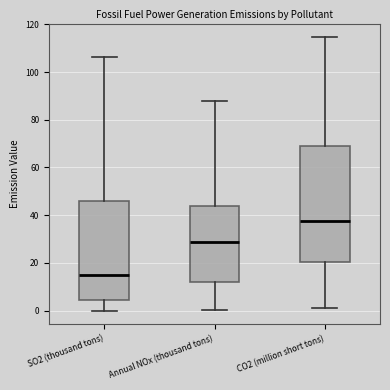

Which box has the highest median line?

CO2 (million short tons)